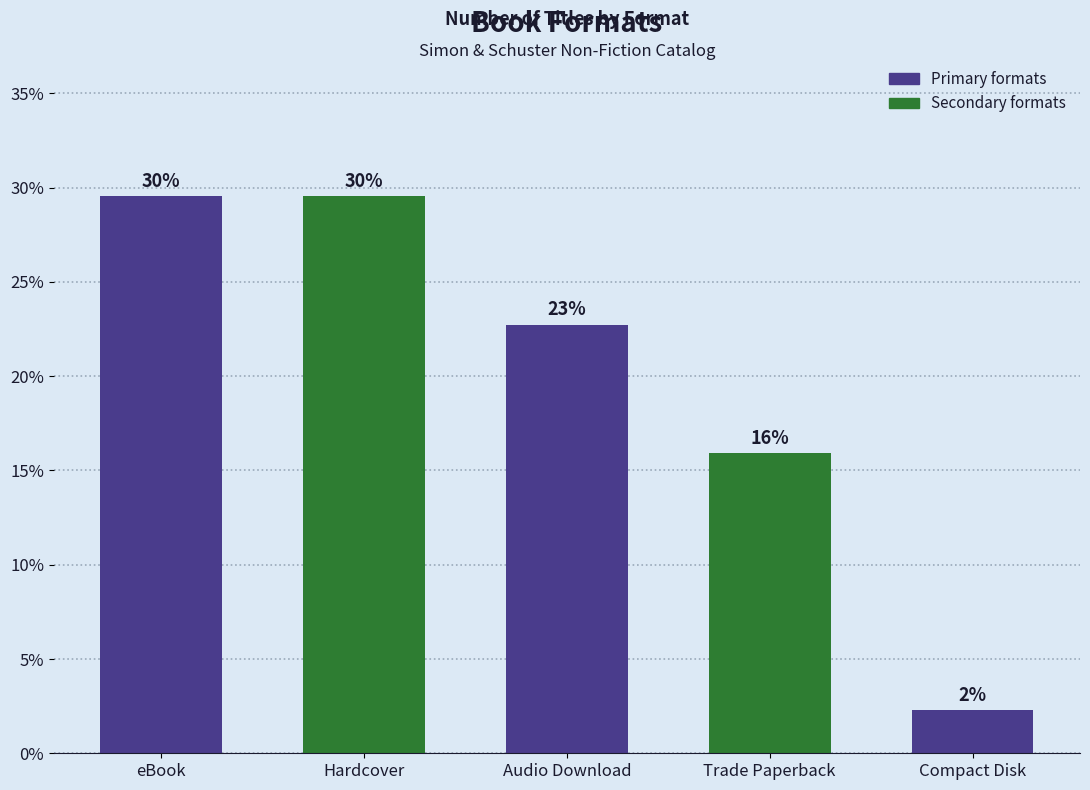

Between Audio Download and Hardcover, which is larger?

Hardcover